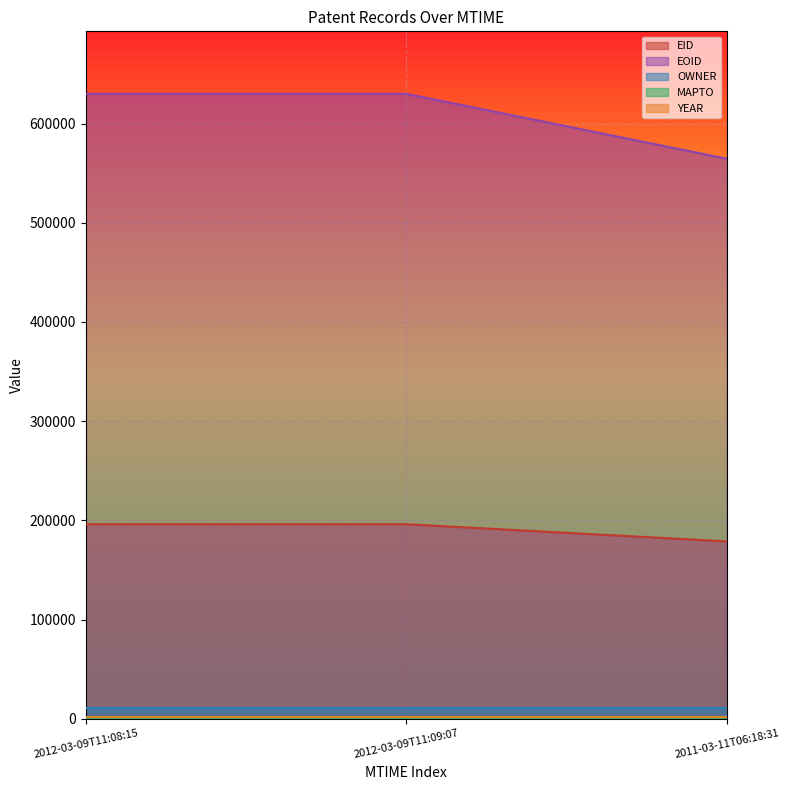

Which series has the largest total across all categories?

EOID